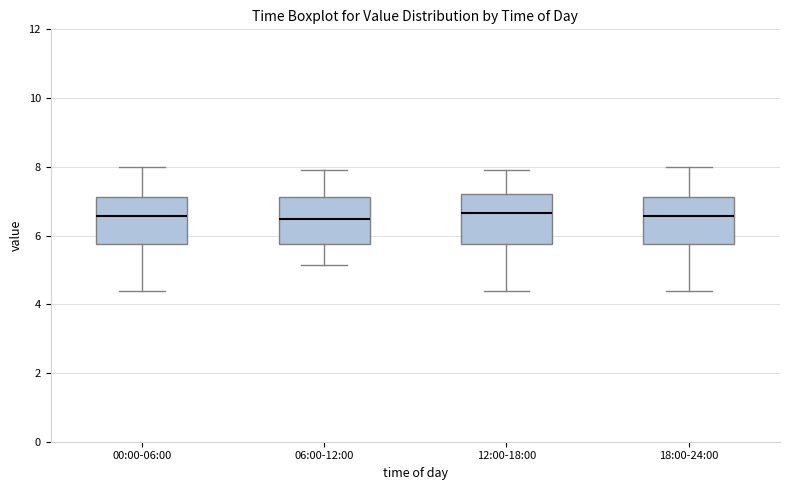

Reading left to right, transcribe this box plot: for each box, give where its median line is, the range the box spans, and where its two whiskers end, as read against the y-axis. The values are not printed on the chart, so give them approximately, as read against the axis.

00:00-06:00: median 6.6, box 5.8 to 7.2, whiskers 4.4 to 8.0
06:00-12:00: median 6.4, box 5.8 to 7.2, whiskers 5.2 to 8.0
12:00-18:00: median 6.6, box 5.8 to 7.2, whiskers 4.4 to 8.0
18:00-24:00: median 6.6, box 5.8 to 7.2, whiskers 4.4 to 8.0